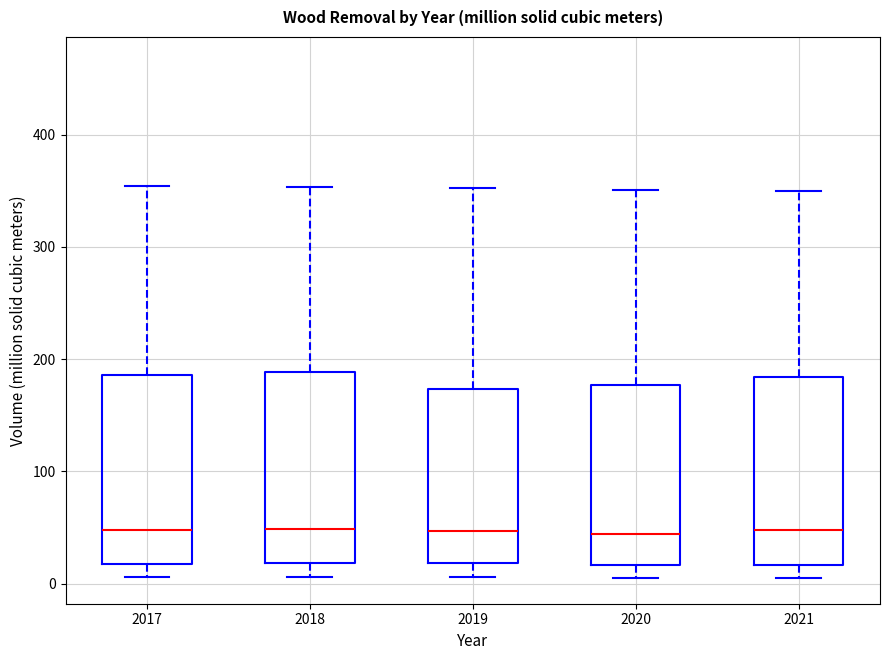

Reading left to right, transcribe this box plot: for each box, give where its median line is, the range the box spans, and where its two whiskers end, as read against the y-axis. The values are not printed on the chart, so give them approximately, as read against the axis.

2017: median 50, box 20 to 190, whiskers 10 to 350
2018: median 50, box 20 to 190, whiskers 10 to 350
2019: median 50, box 20 to 170, whiskers 10 to 350
2020: median 40, box 20 to 180, whiskers 10 to 350
2021: median 50, box 20 to 180, whiskers 10 to 350